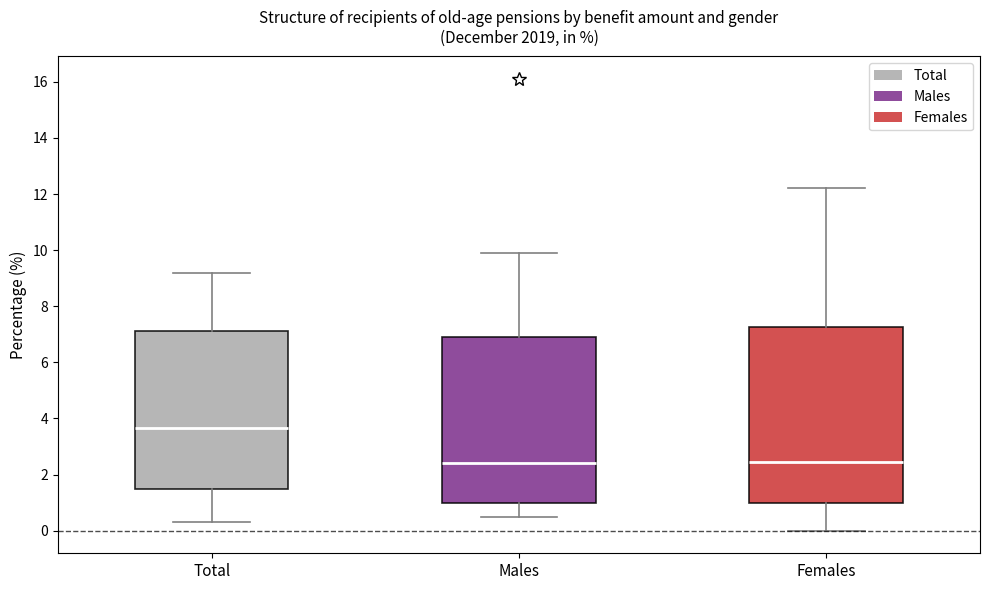

Reading left to right, read every box against the y-axis: the position of its median line, the range the box covers, and the ends of its whiskers. The values are not printed on the chart, so give them approximately, as read against the axis.

Total: median 3.6, box 1.6 to 7.2, whiskers 0.4 to 9.2
Males: median 2.4, box 1.0 to 7.0, whiskers 0.6 to 10.0
Females: median 2.4, box 1.0 to 7.2, whiskers 0.0 to 12.2